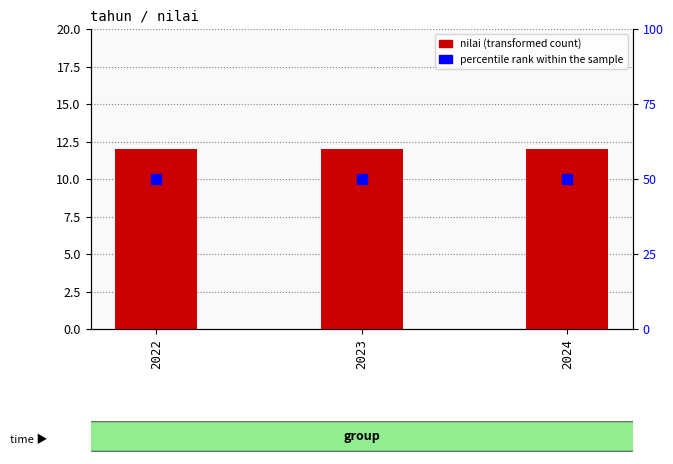

What is the highest value of the percentile rank within the sample series?

50